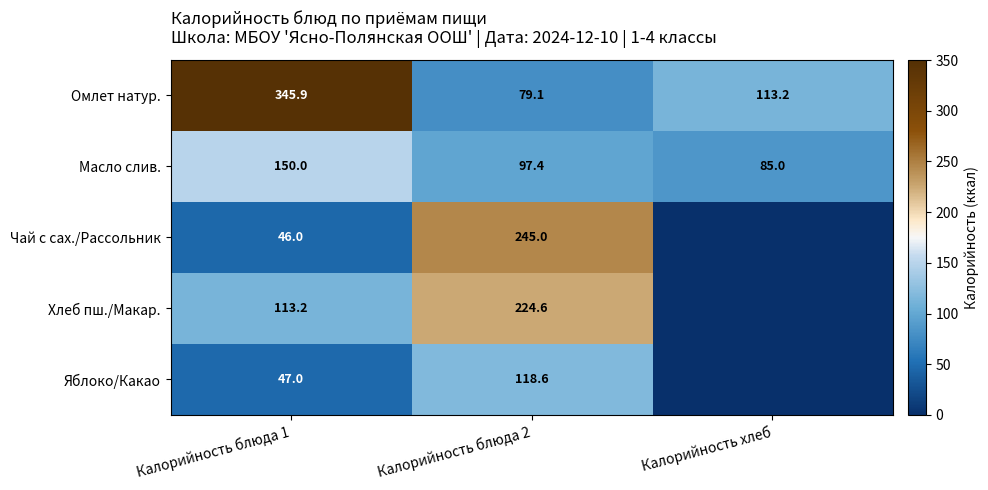

The Омлет натур. series shows 79.1 at Калорийность блюда 2. True or false?

True